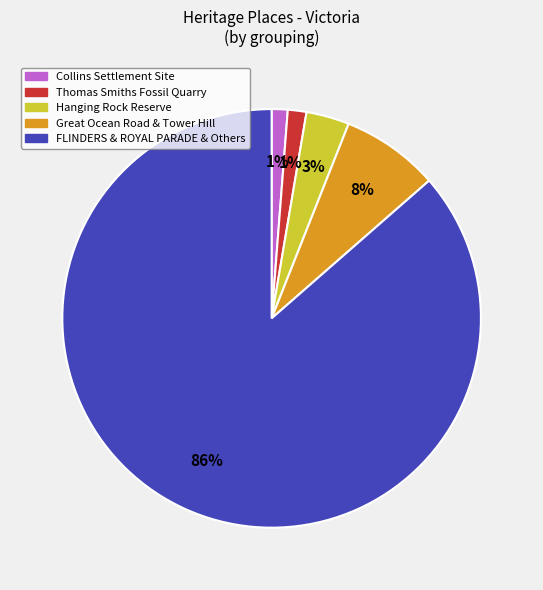

What is the largest slice in the pie chart?

FLINDERS & ROYAL PARADE & Others